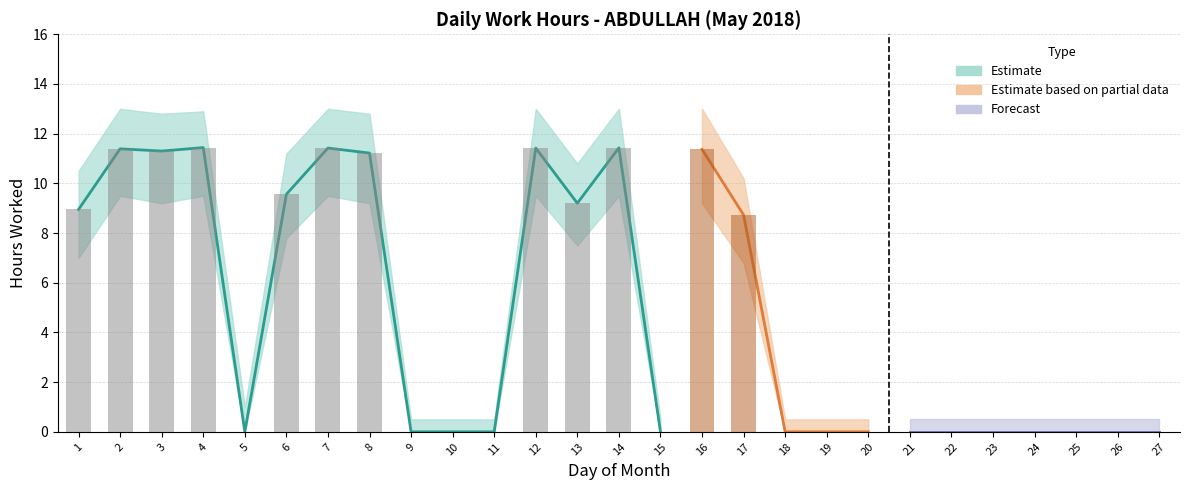

What is the sum of the upper_bound values at 27 and 3?

13.3